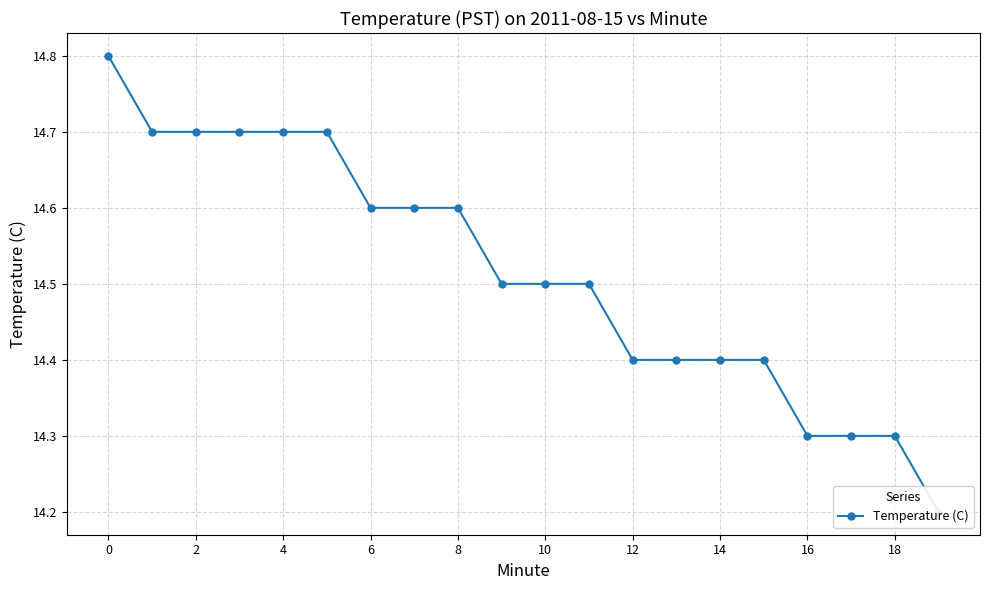

The value at 11 is 9.7. True or false?

False